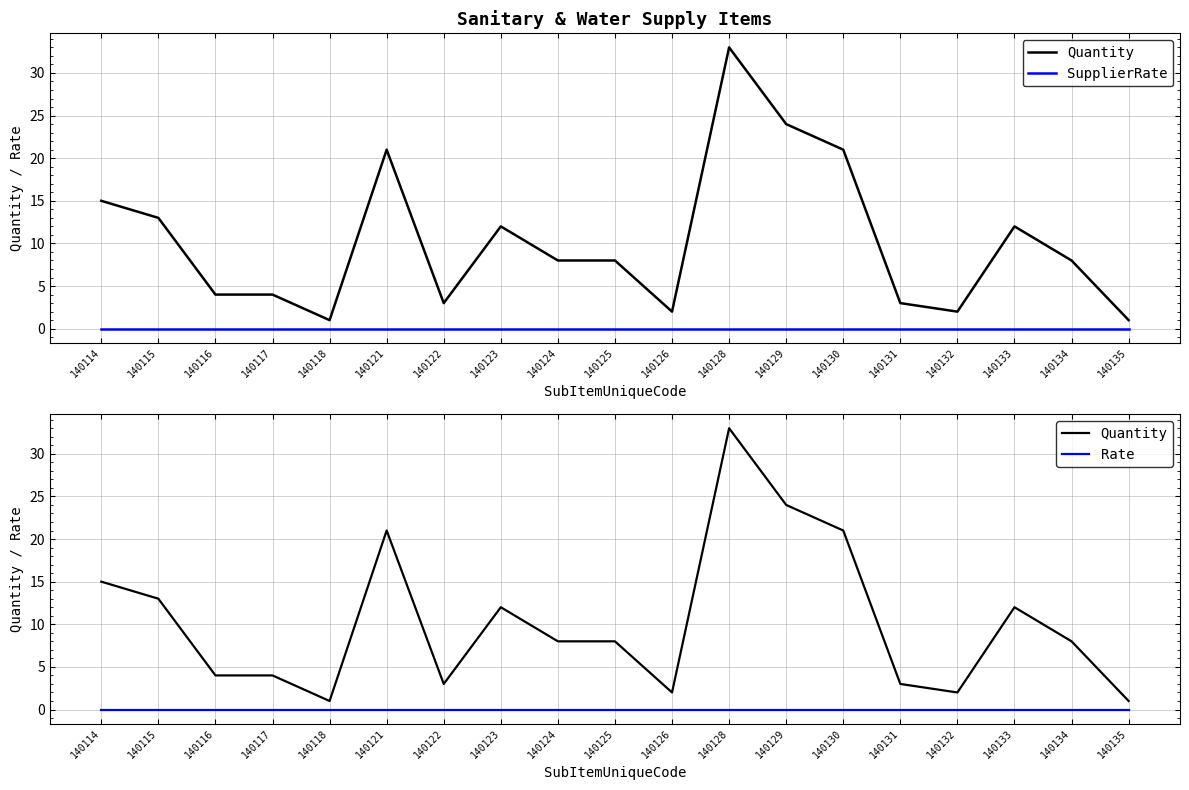

Rank the series at 140124 from highest to lowest value.

Quantity, SupplierRate, Rate